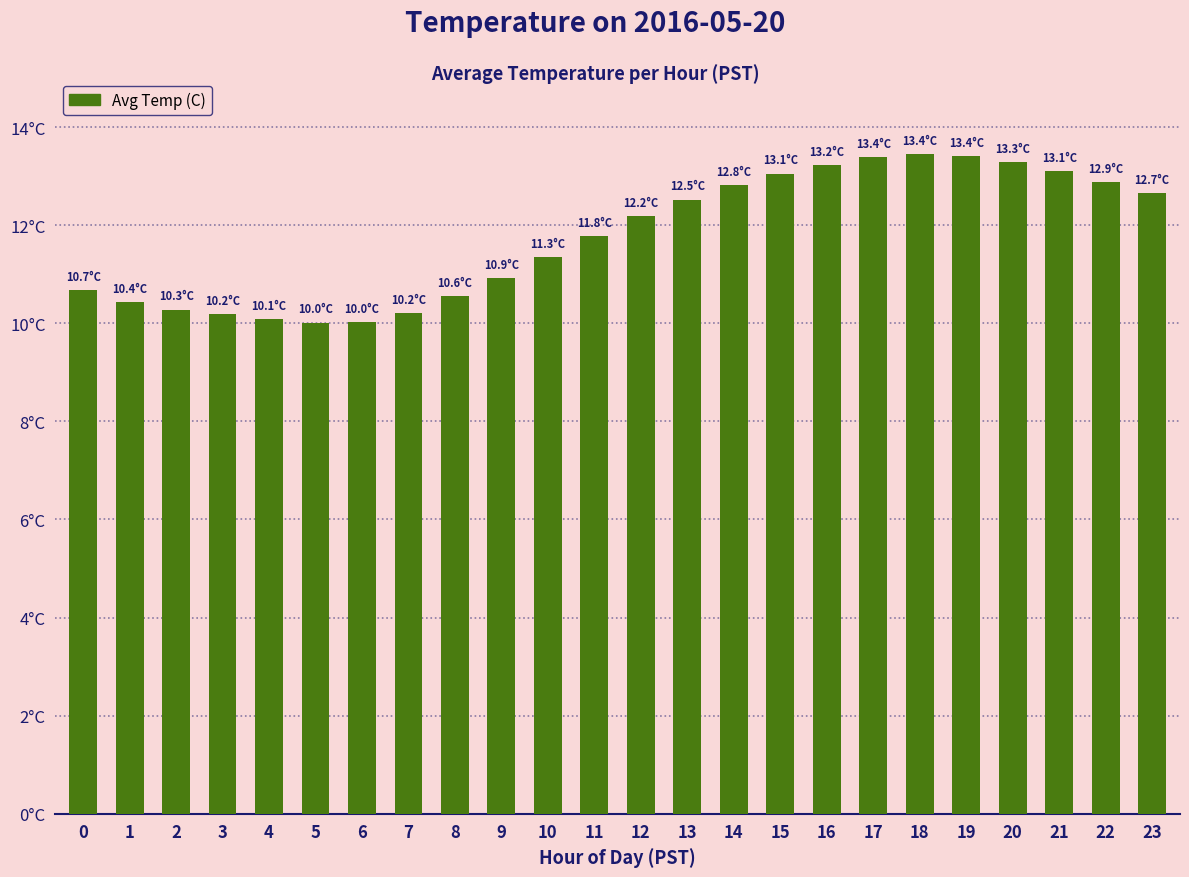

Reading left to right, list all the values displayed in this chart.

10.7	10.4	10.3	10.2	10.1	10.0	10.0	10.2	10.6	10.9	11.3	11.8	12.2	12.5	12.8	13.1	13.2	13.4	13.4	13.4	13.3	13.1	12.9	12.7